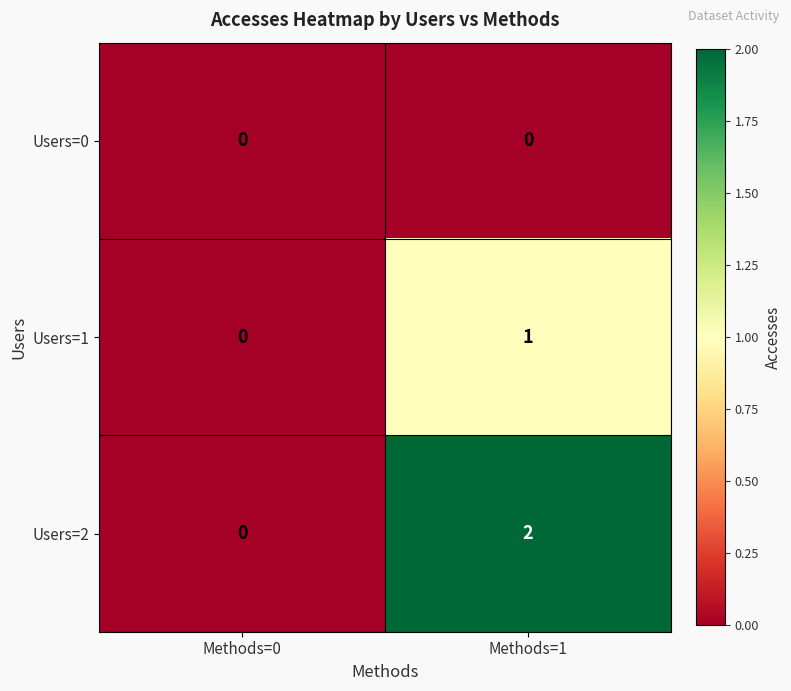

At which label does Users=1 reach its minimum?

Methods=0